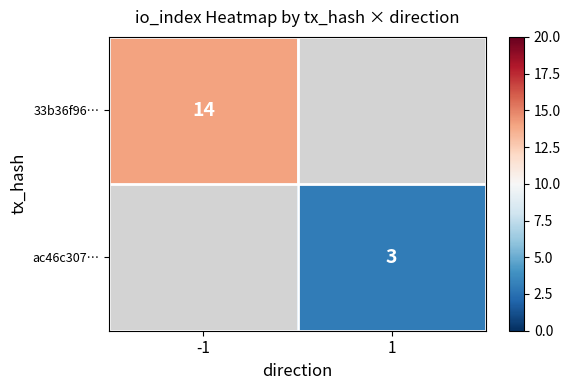

The 33b36f96… series shows 6 at -1. True or false?

False